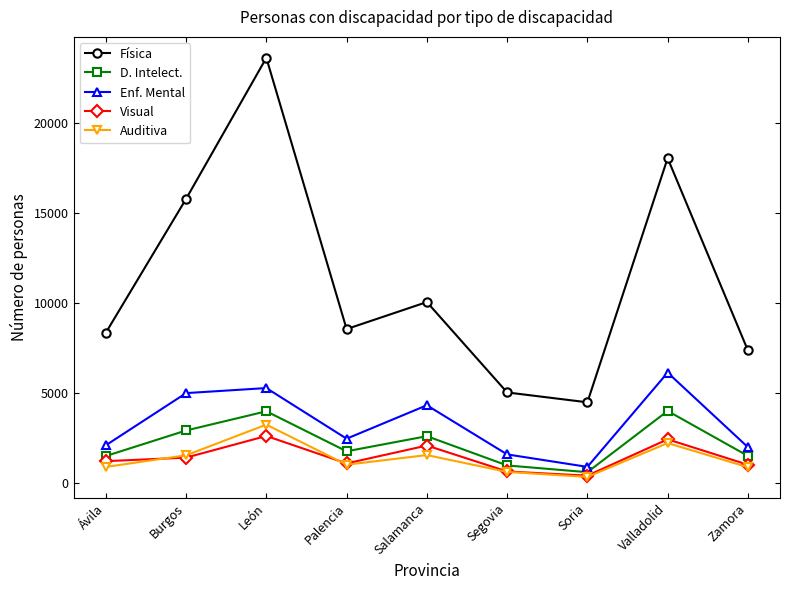

True or false: D. Intelect. has more than 0 points higher than both neighbors.

True